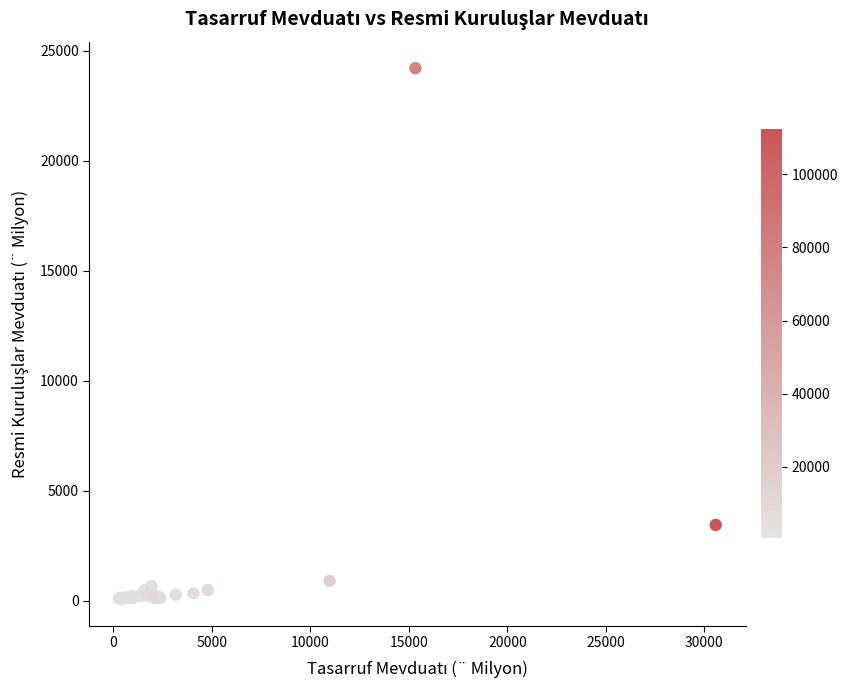

What Y value in the scatter plot is closest to 12140?

3440.4